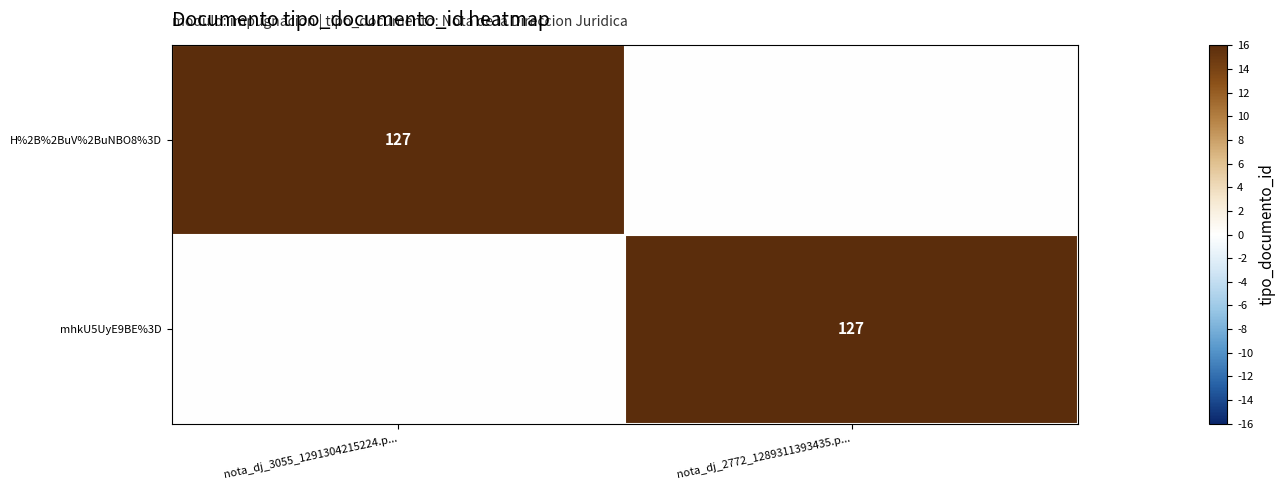

Rank the series by their maximum value, from lowest to highest.

H%2B%2BuV%2BuNBO8%3D, mhkU5UyE9BE%3D